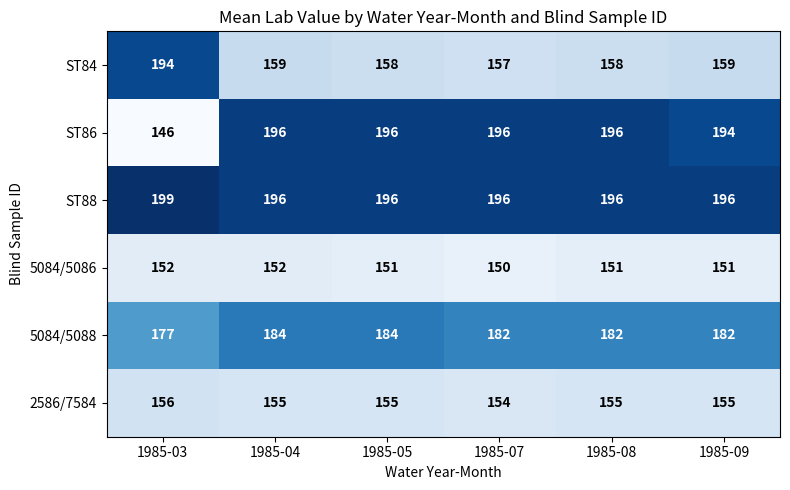

How many 5084/5086 values are between 151 and 152?

5